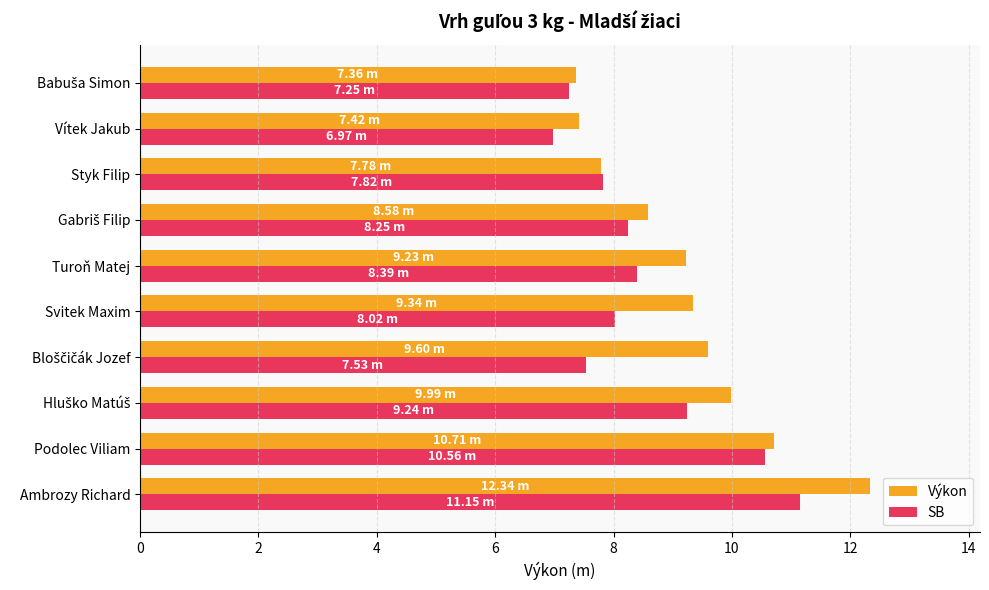

Is the value of Výkon at Vítek Jakub greater than the value of SB at Svitek Maxim?

No